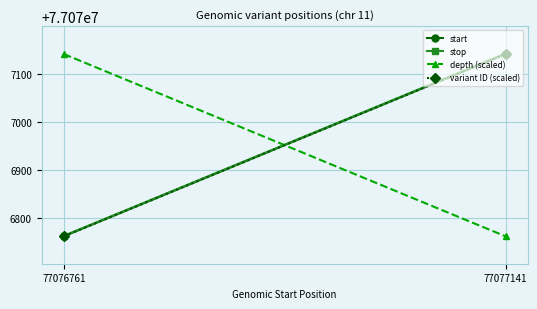

Where is variant ID (scaled) nearest to the value 77076951?

77076761